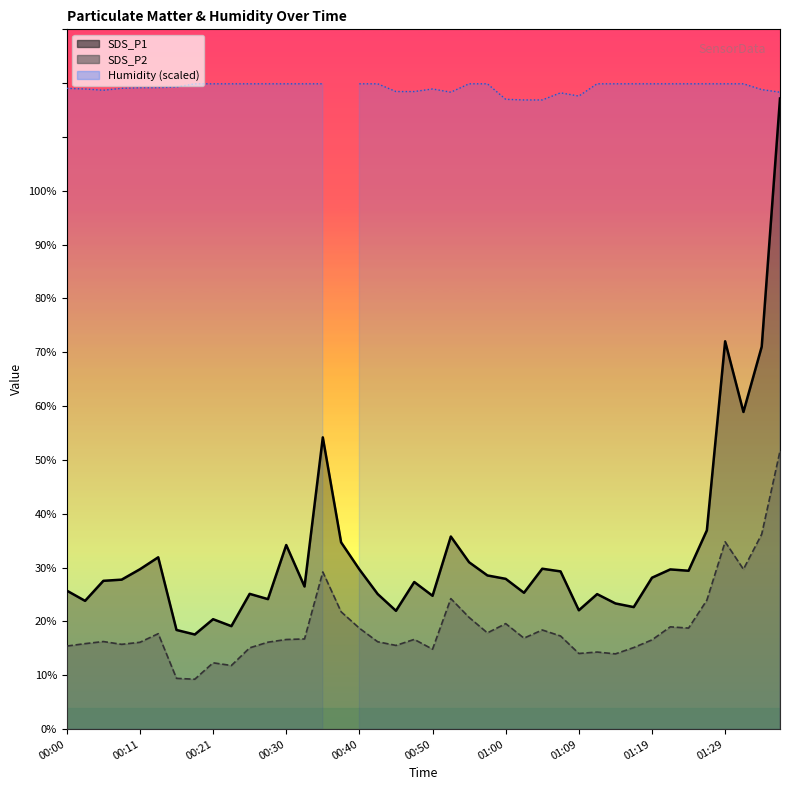

Is the value of SDS_P2 at 00:42 greater than the value of SDS_P1 at 00:33?

No